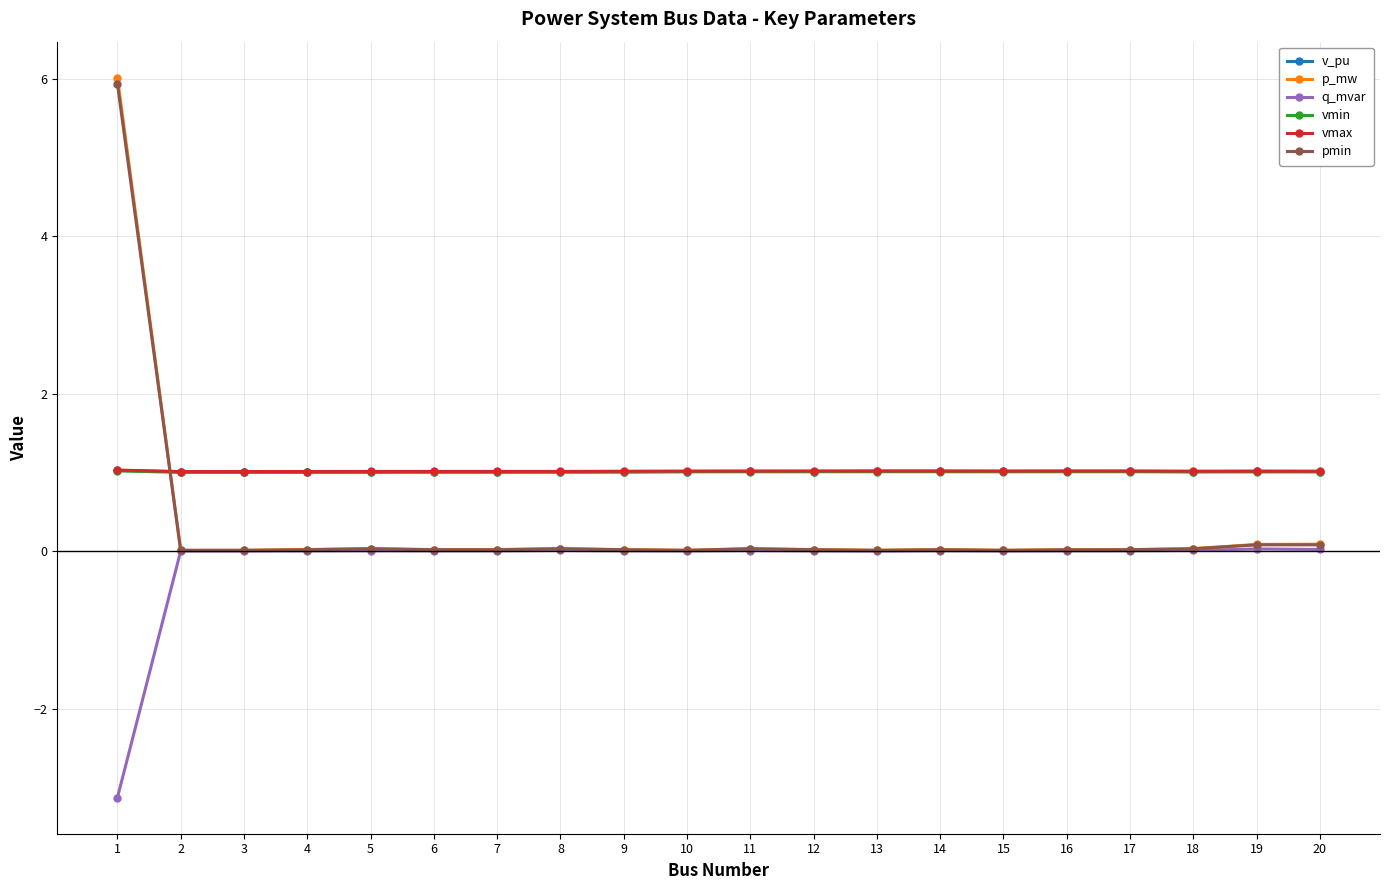

True or false: v_pu has more than 1 interior local peaks.

True